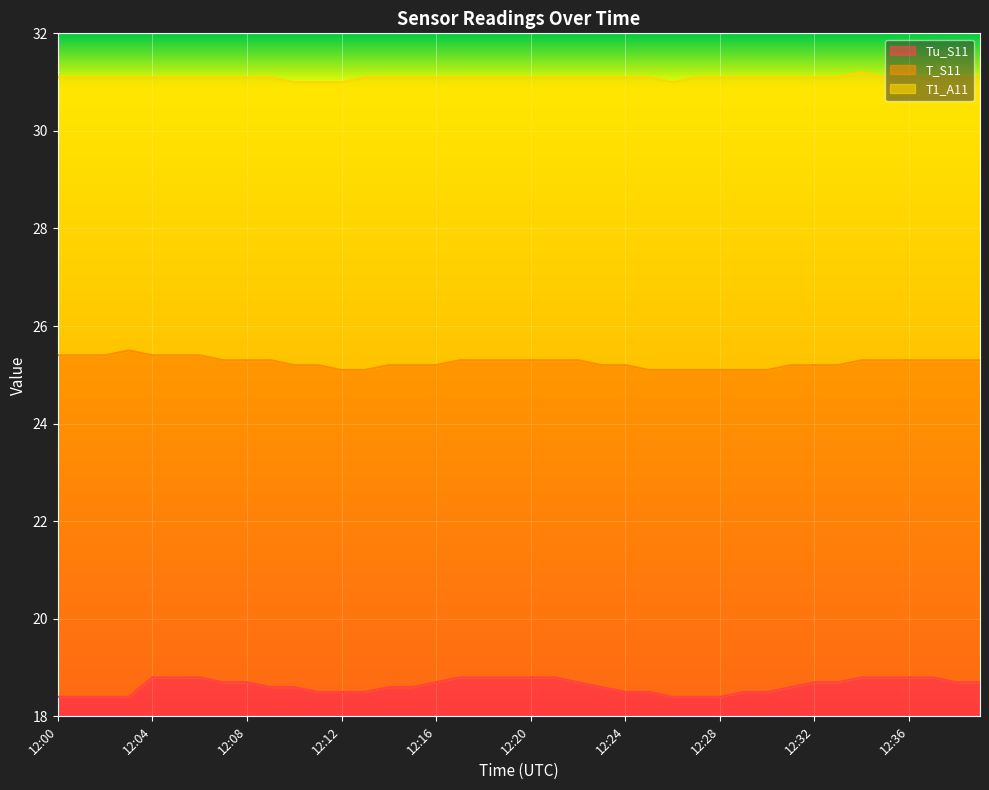

What is the approximate value of T1_A11 at 12:28?

31.1